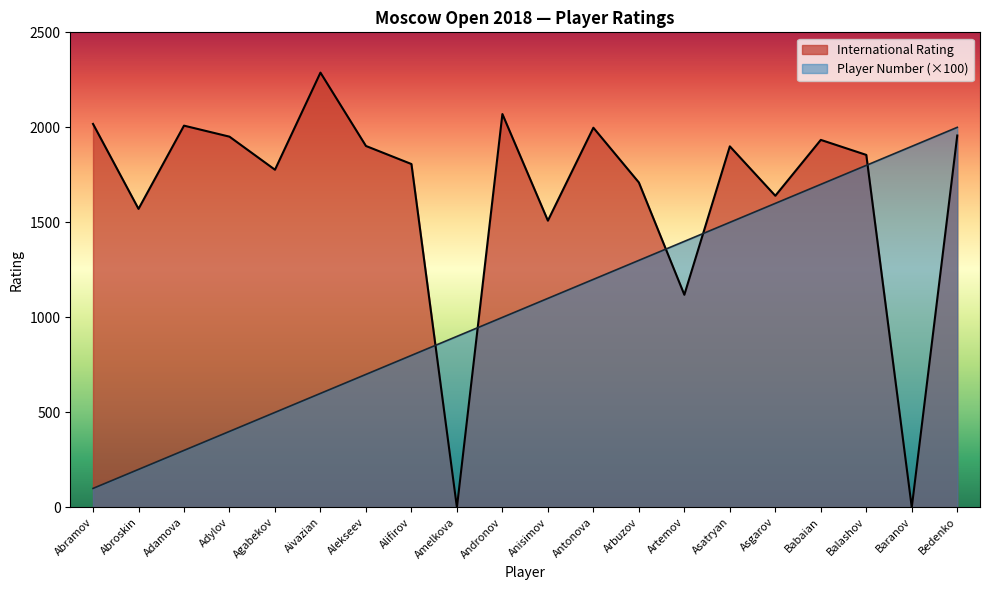

True or false: International Rating has more than 1 points higher than both neighbors.

True